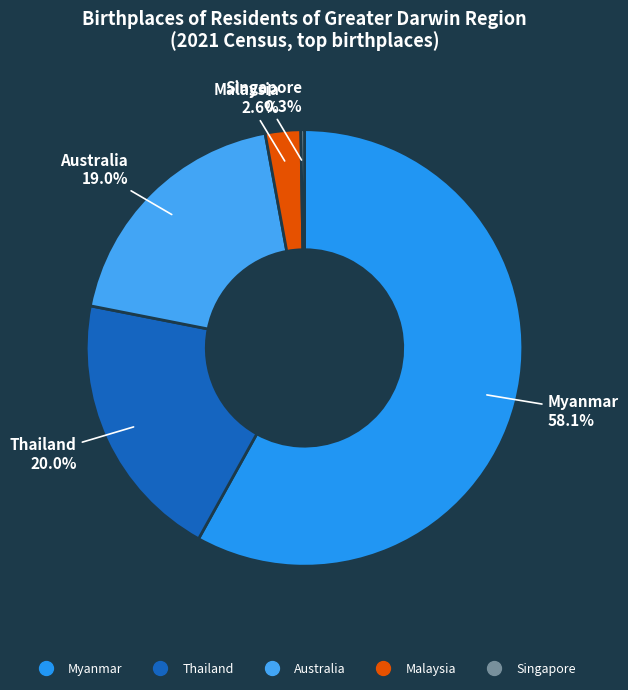

What is the total percentage of Thailand and Myanmar?

78.1%